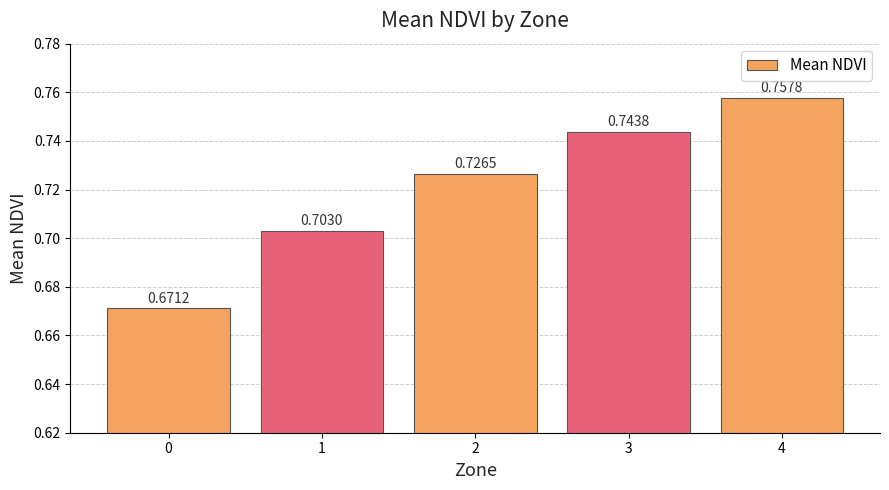

What is the difference between the maximum and minimum values?

0.1